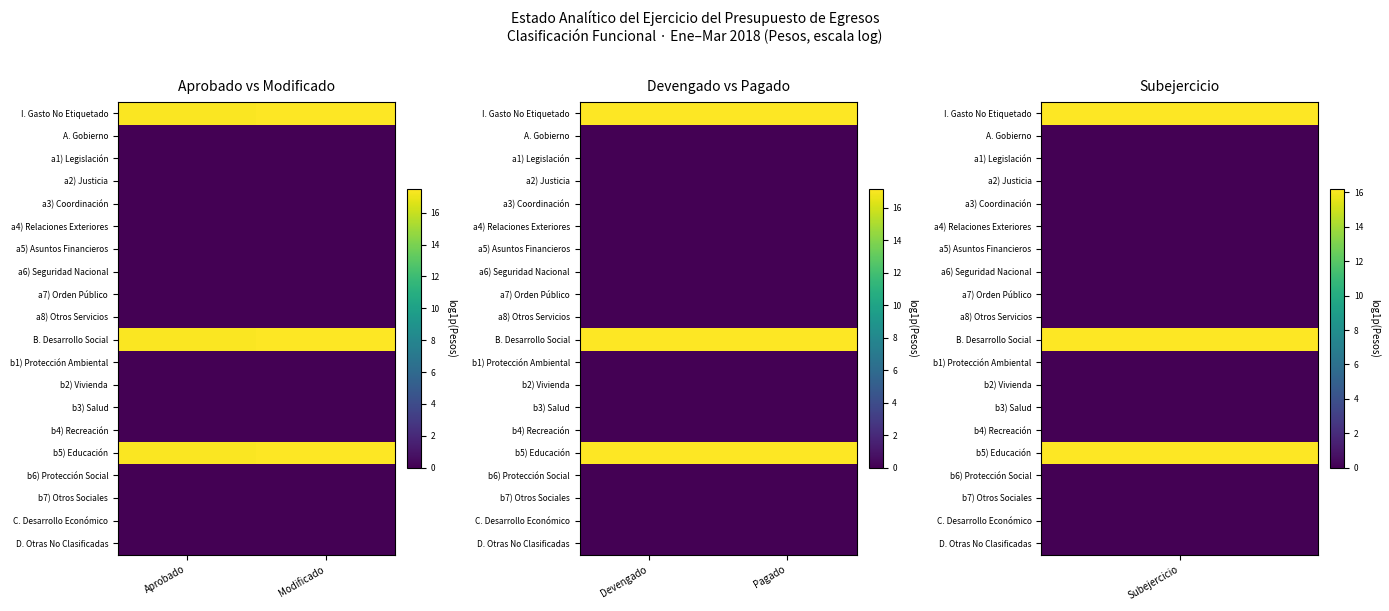

What is the total value across all series at Pagado?

51.5